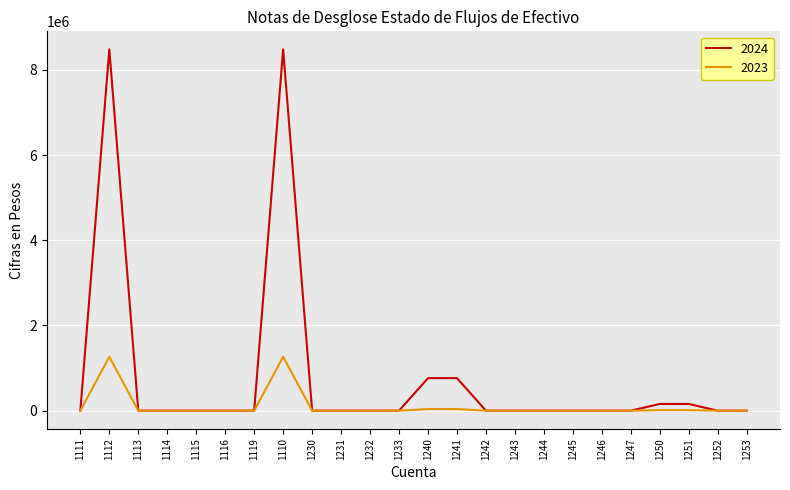

Which series has the largest total across all categories?

2024